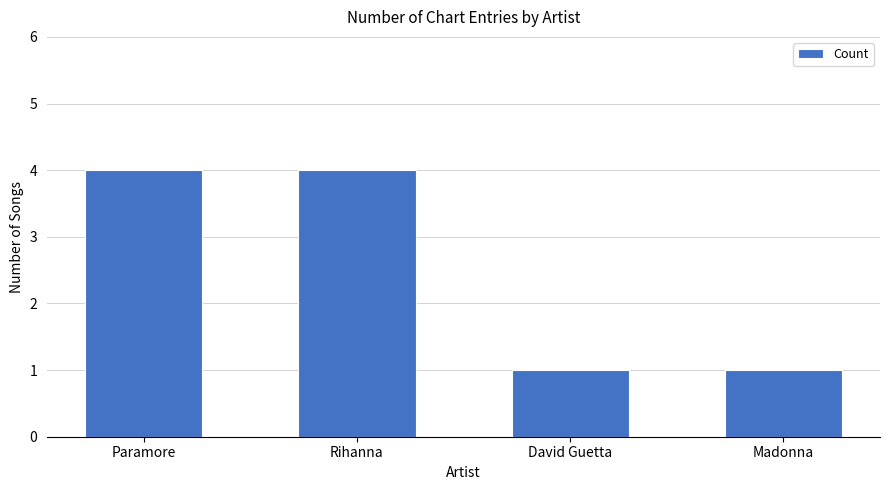

What is the maximum value shown in the chart?

4